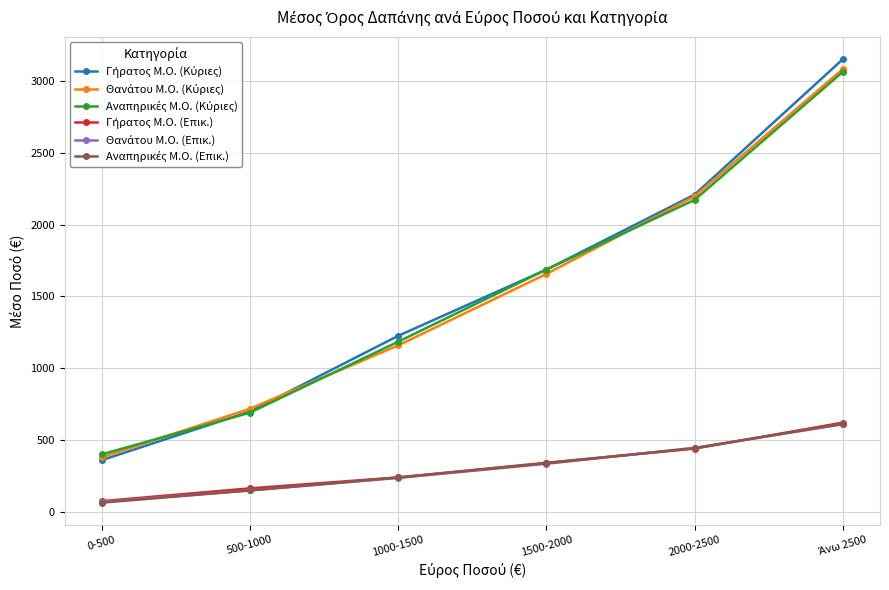

What is the label of the 3rd point from the left?

1000-1500